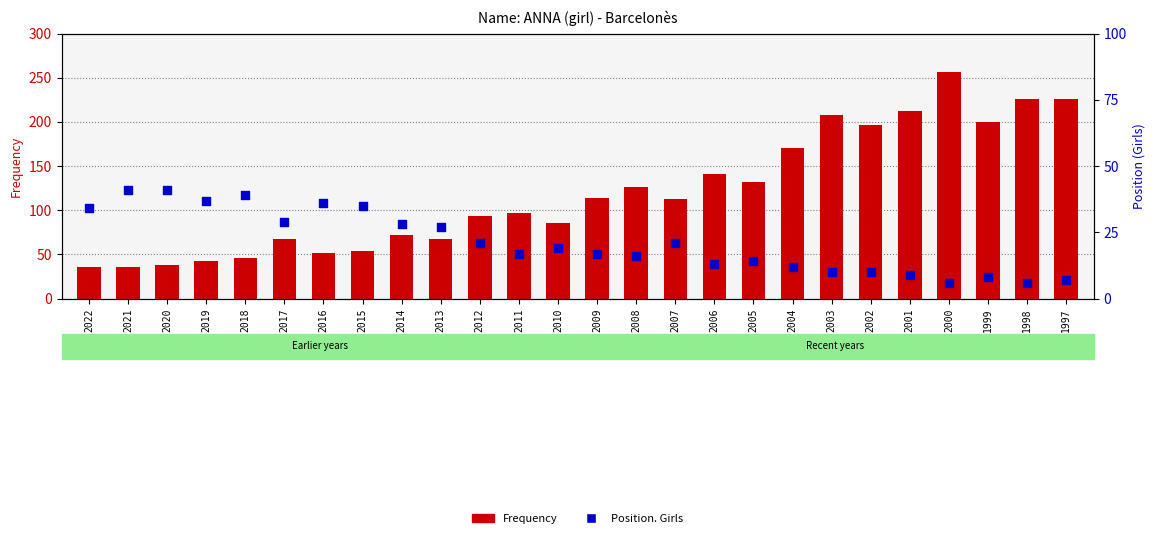

What are all the series names shown in the legend?

Frequency, Position. Girls